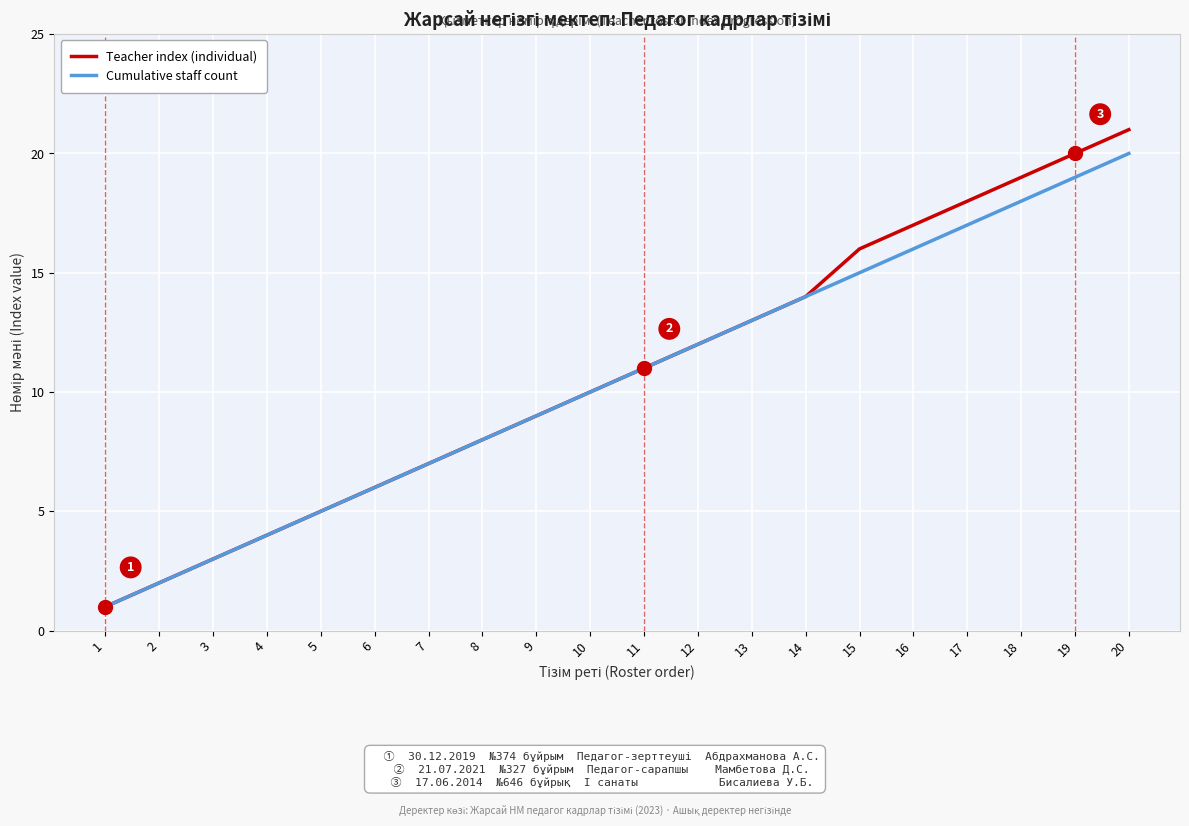

At which category does the chart reach its minimum across all series?

1